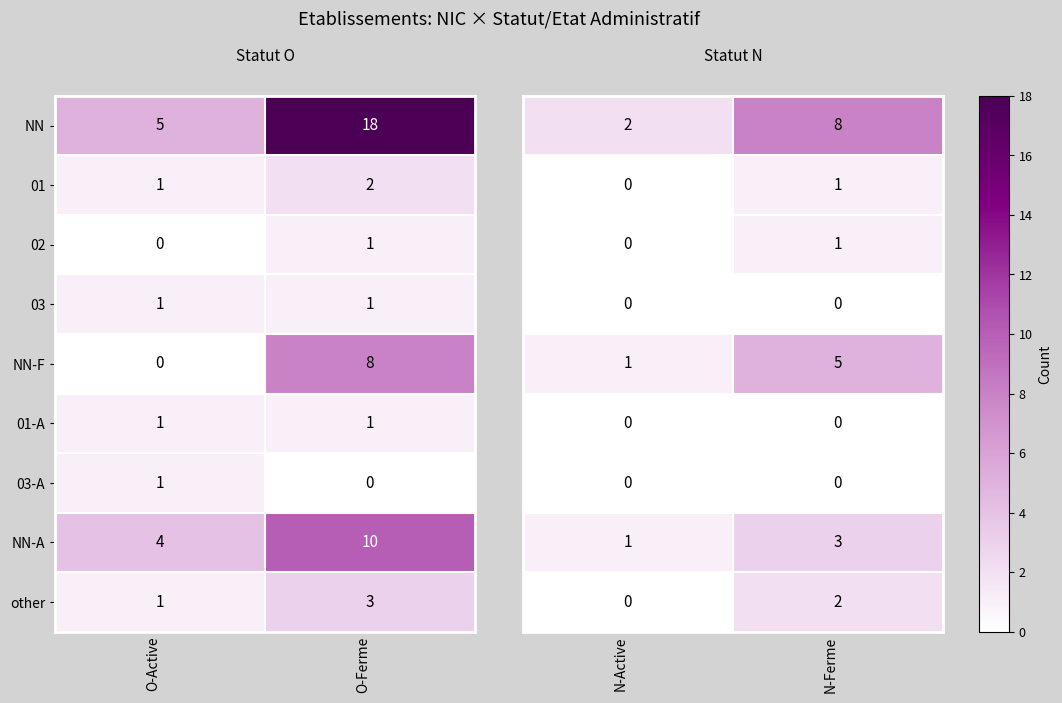

Is it true that 03 equals 0 at O-Ferme?

False